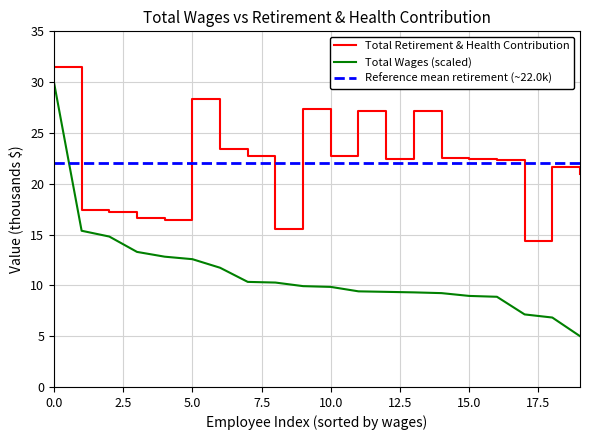

What is the maximum value for Total Retirement & Health Contribution?

31.5